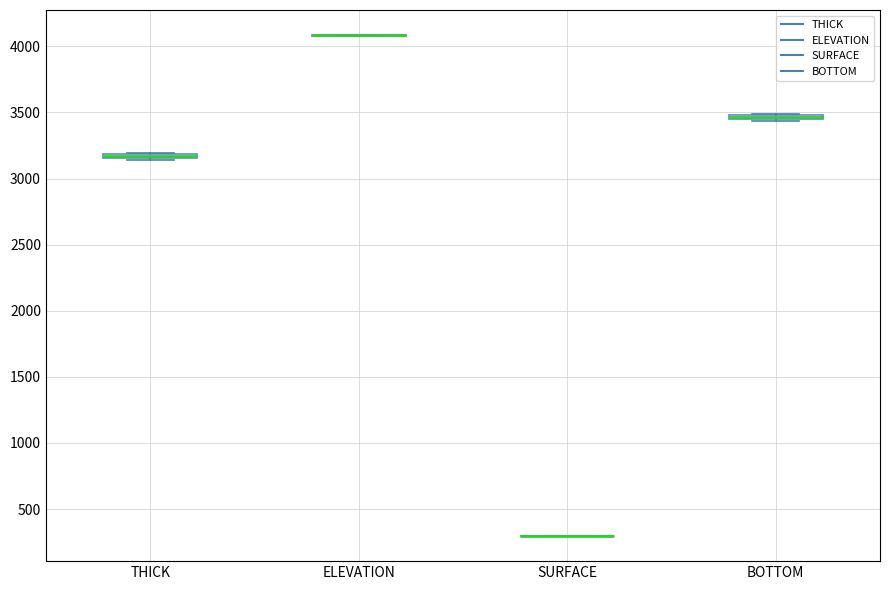

Where is the upper edge of the box for BOTTOM on the y-axis? The values are not printed on the chart, so give them approximately, as read against the axis.

3500